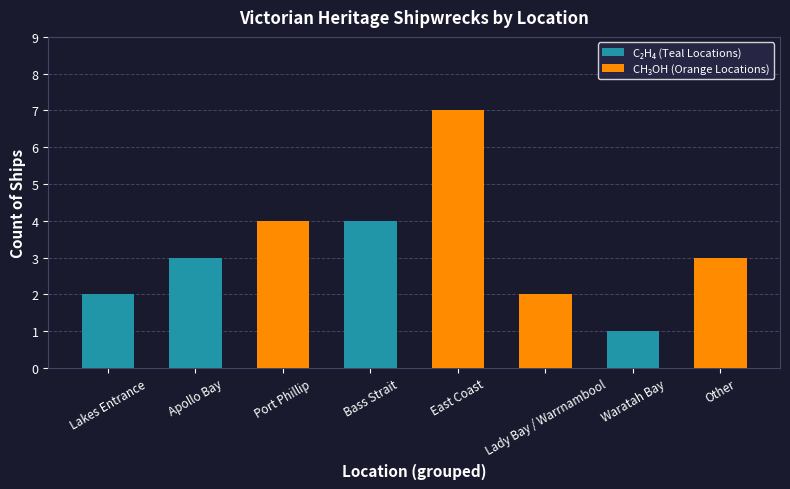

What is the minimum value shown in the chart?

1